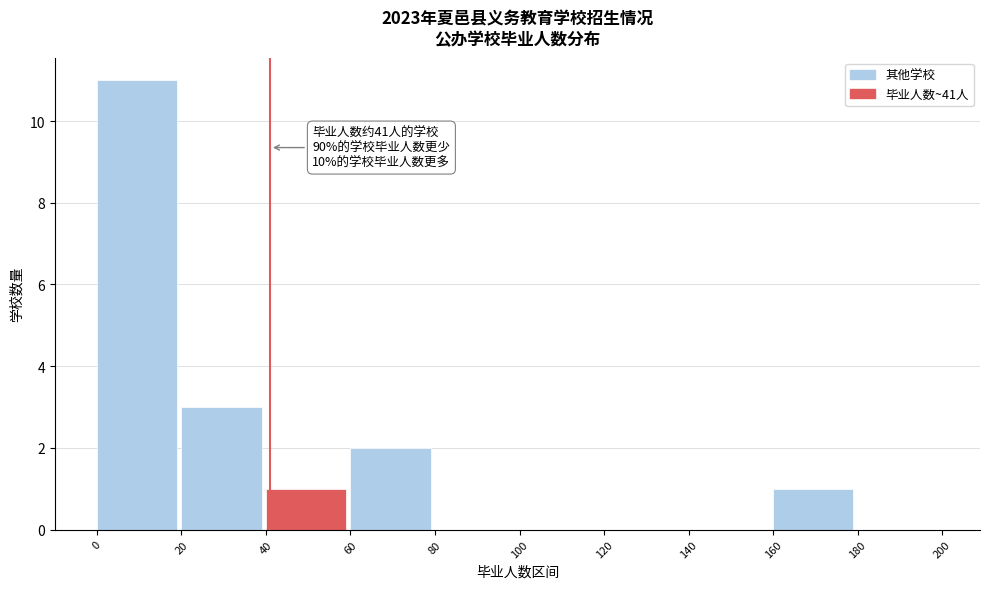

Which range on the x-axis has the tallest bar?

0 to 20